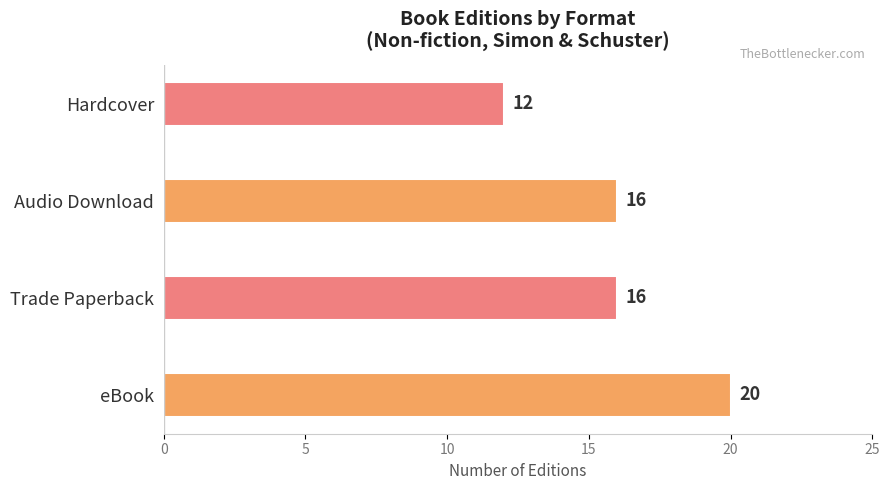

What is the average value?

16